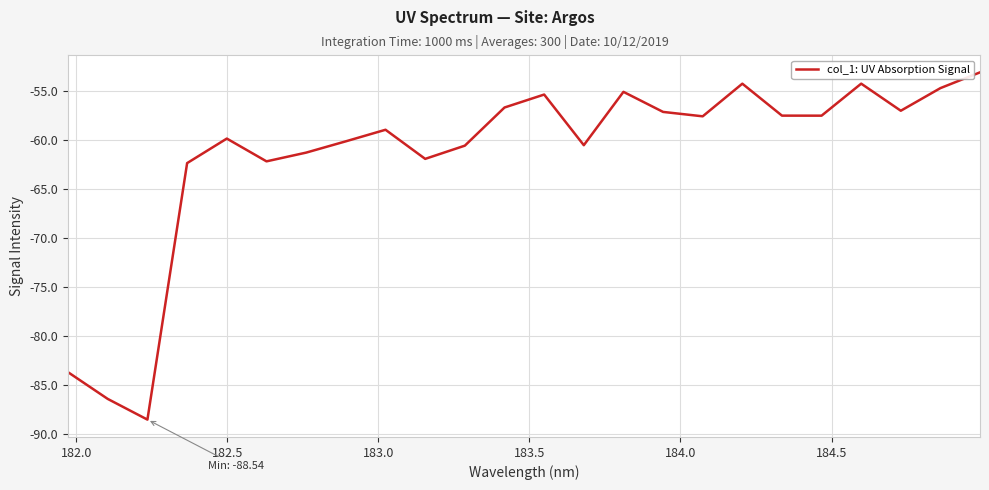

What is the difference between the maximum and minimum values?

35.5